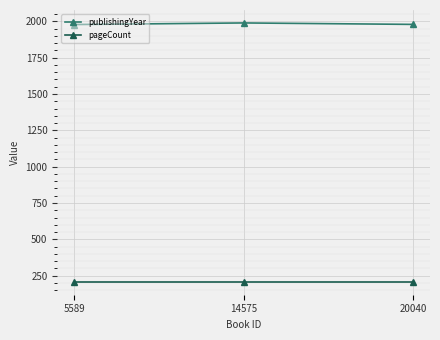

What is the greatest value displayed?

1989